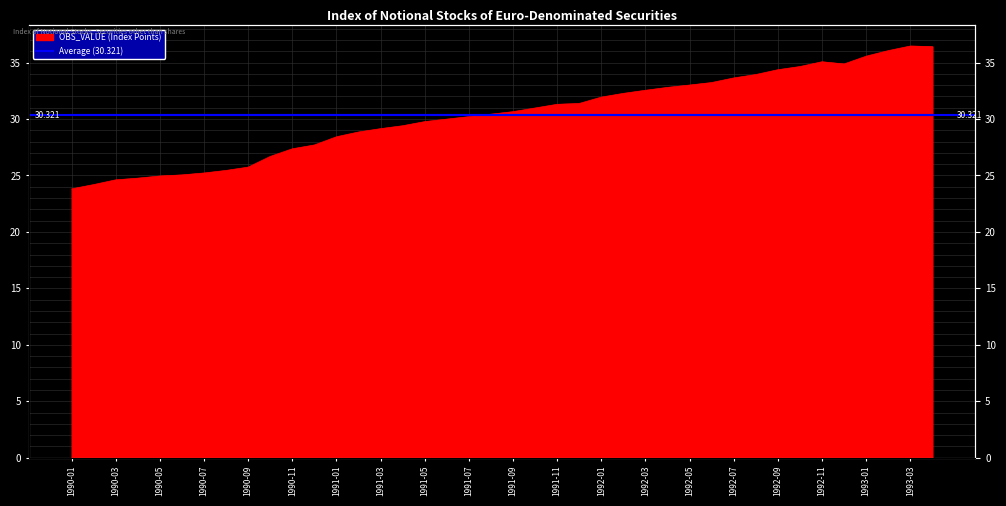

List the labels in order of value, smallest first.

1990-01, 1990-02, 1990-03, 1990-04, 1990-05, 1990-06, 1990-07, 1990-08, 1990-09, 1990-10, 1990-11, 1990-12, 1991-01, 1991-02, 1991-03, 1991-04, 1991-05, 1991-06, 1991-07, 1991-08, 1991-09, 1991-10, 1991-11, 1991-12, 1992-01, 1992-02, 1992-03, 1992-04, 1992-05, 1992-06, 1992-07, 1992-08, 1992-09, 1992-10, 1992-12, 1992-11, 1993-01, 1993-02, 1993-04, 1993-03